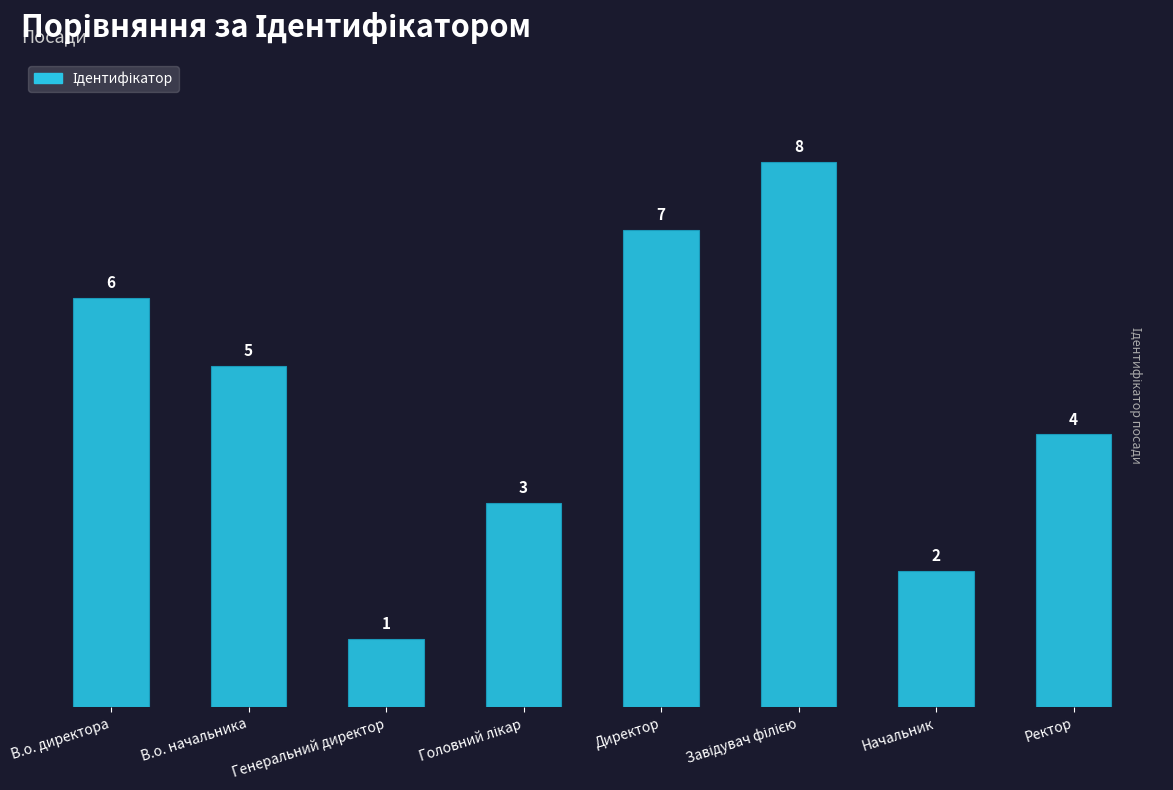

The chart shows a value of 7 at Директор. True or false?

True